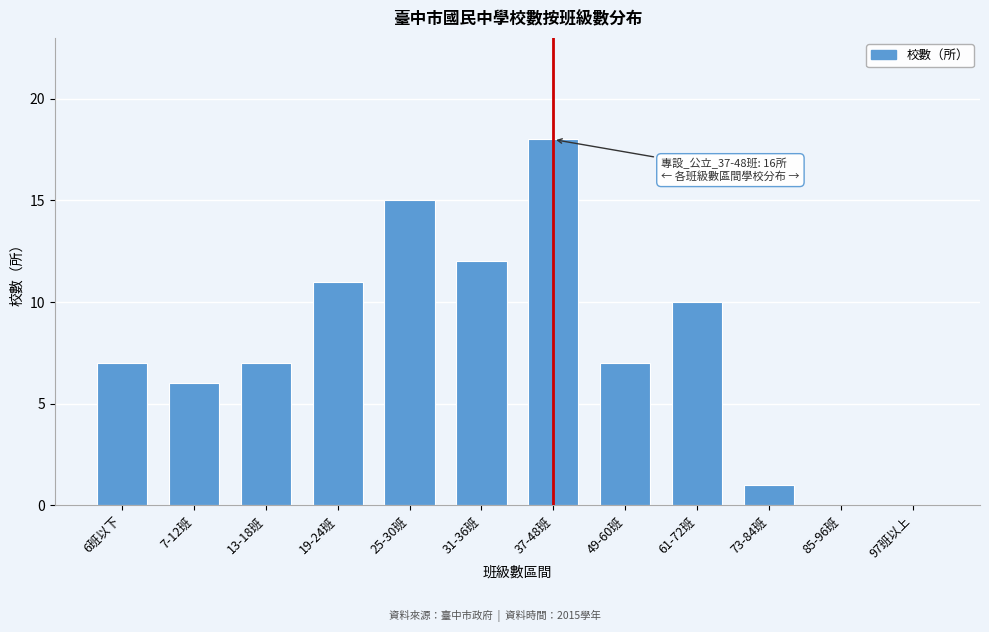

Reading left to right, list all the values displayed in this chart.

6班以下=7	7-12班=6	13-18班=7	19-24班=11	25-30班=15	31-36班=12	37-48班=18	49-60班=7	61-72班=10	73-84班=1	85-96班=0	97班以上=0